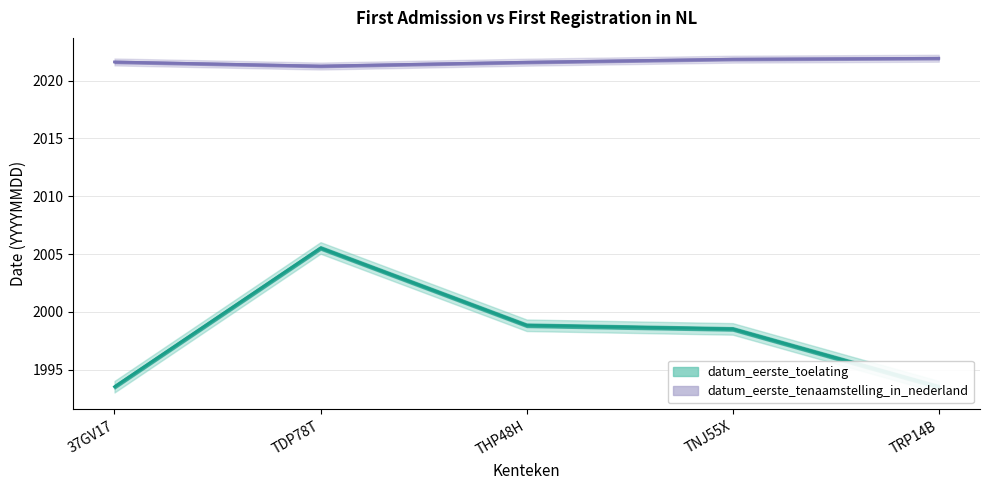

Rank the categories by datum_eerste_tenaamstelling_in_nederland value from lowest to highest.

TDP78T, THP48H, 37GV17, TNJ55X, TRP14B